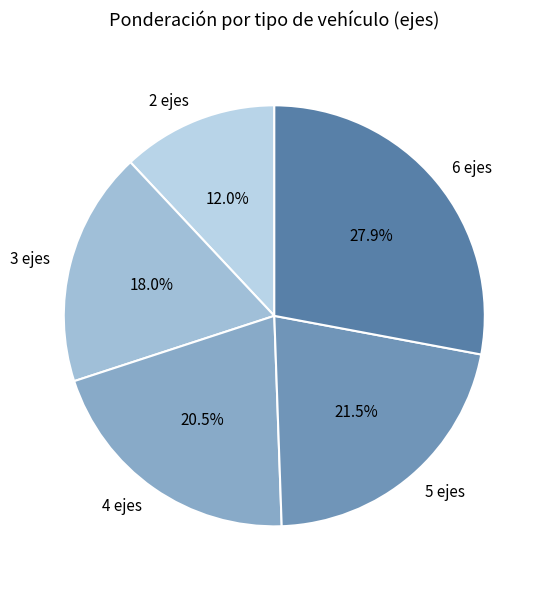

To the nearest percent, what is the average slice percentage?

20%